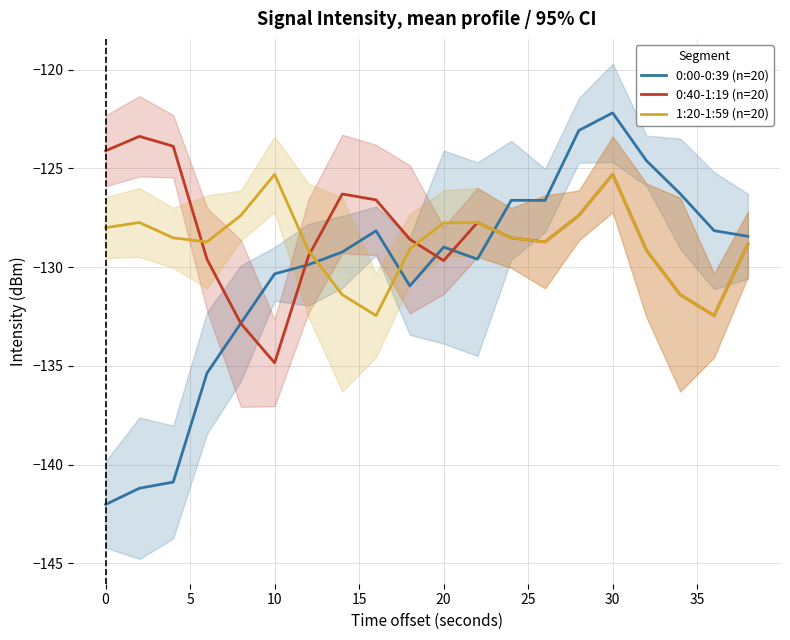

What is the difference between the maximum and second lowest values in the 0:00-0:39 (n=20) series?

19.0